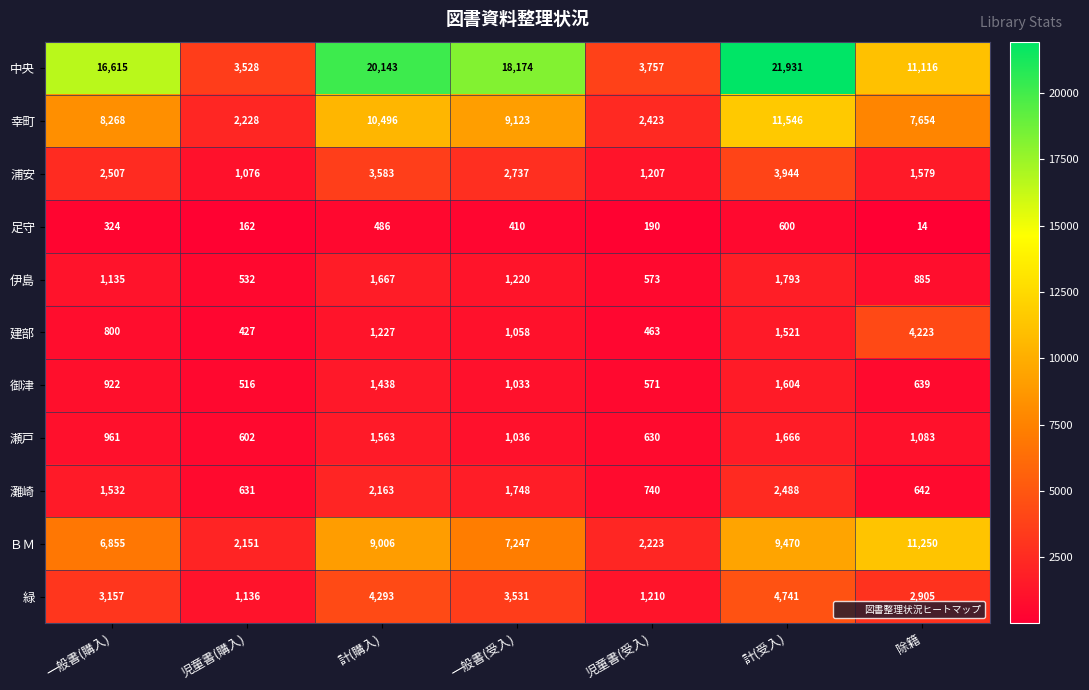

What is the total value across all series at 一般書(購入)?

43076